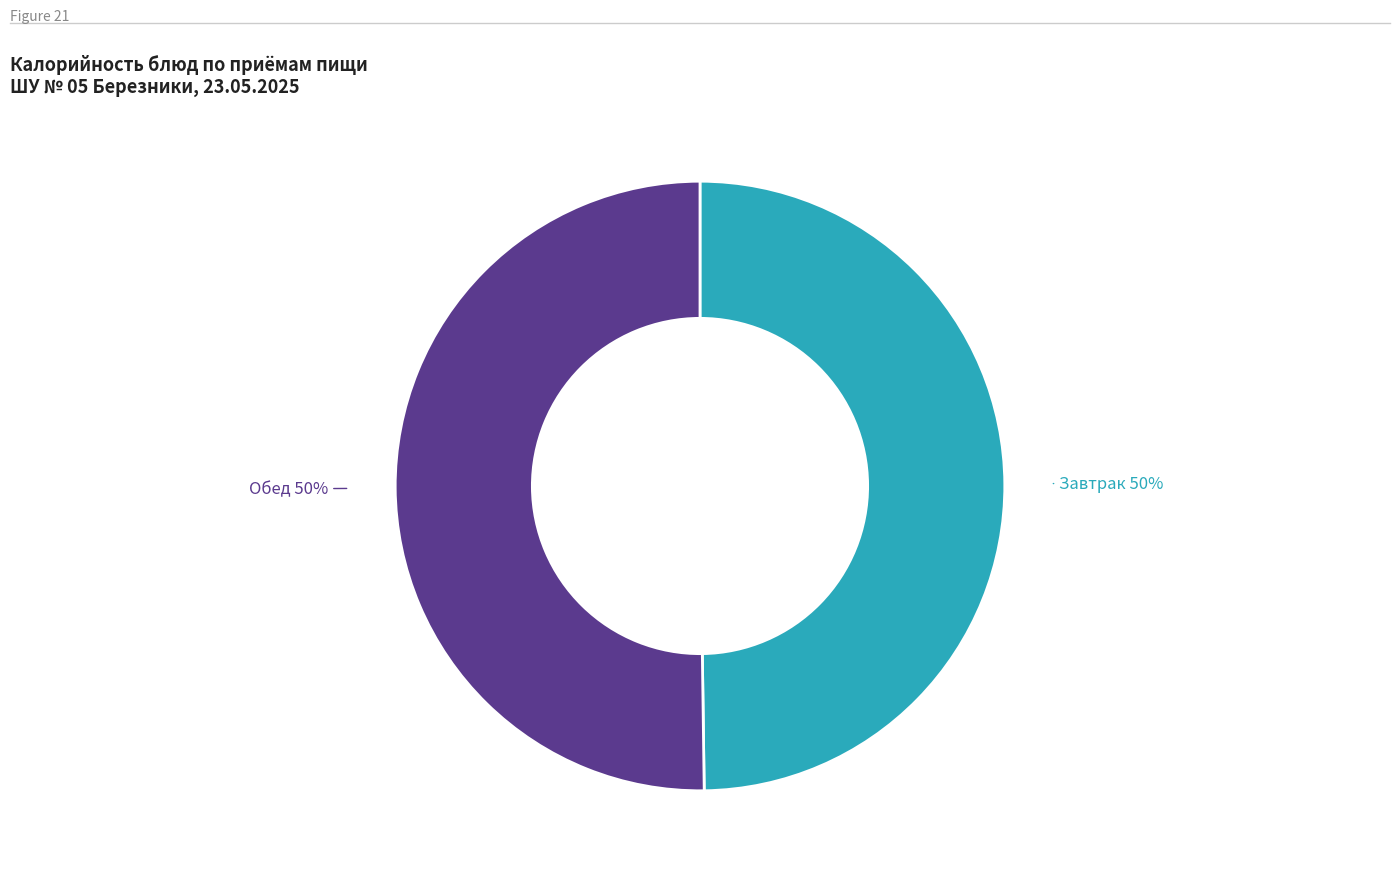

To the nearest percent, what is the average slice percentage?

50%